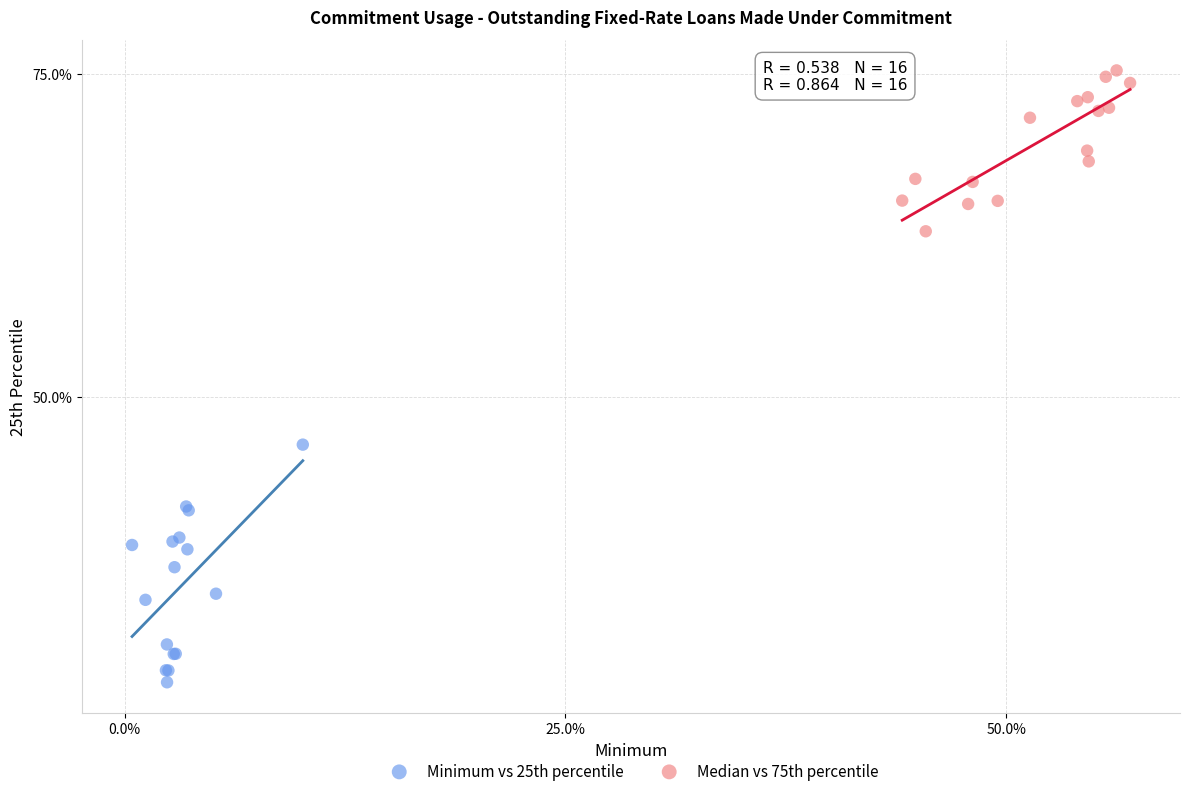

Which series reaches the maximum Y coordinate?

Median vs 75th percentile